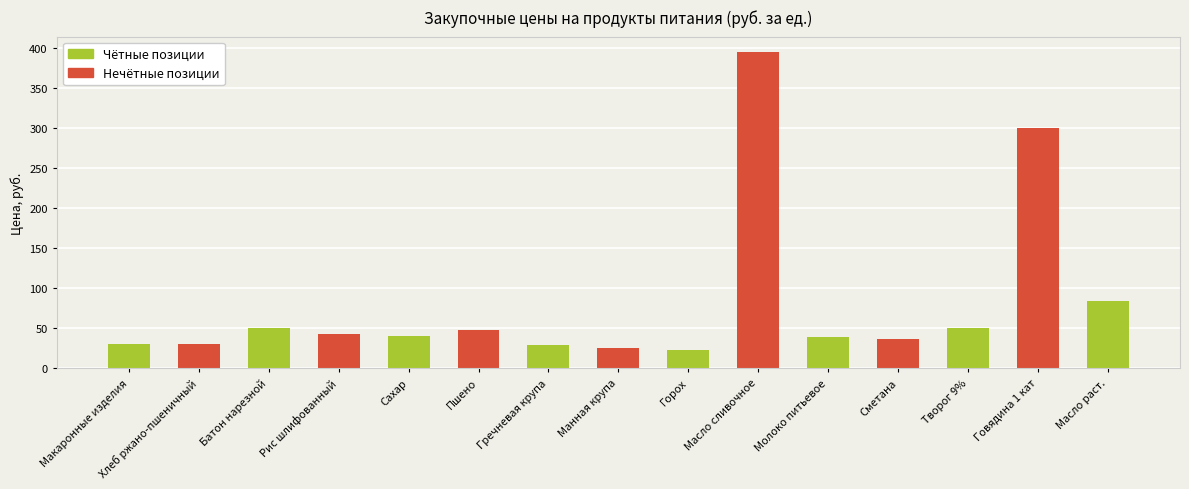

What is the difference between the maximum and minimum values?

372.0